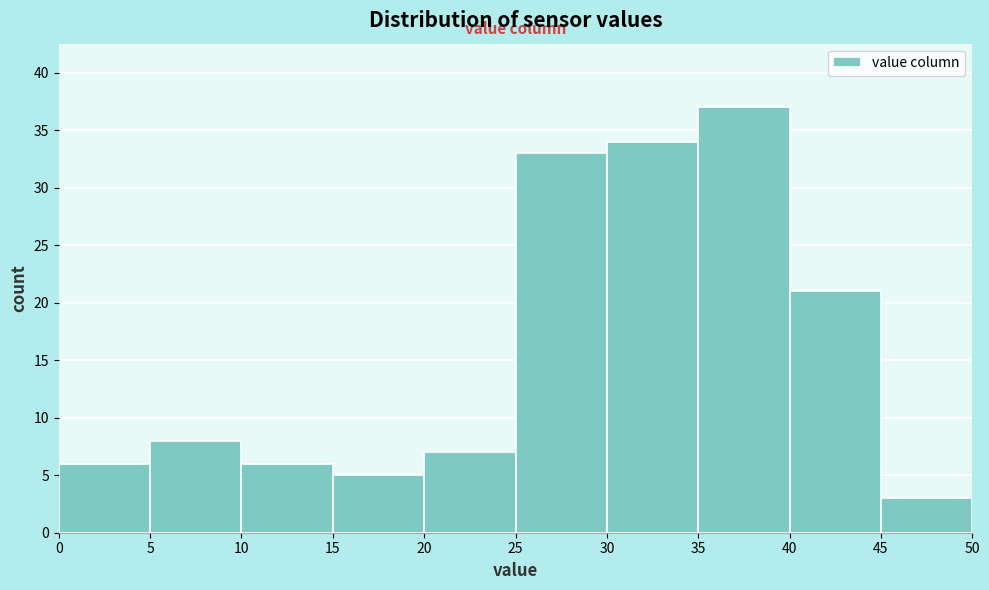

Reading left to right, transcribe this chart: for each bar, give the range it covers on the x-axis and its height. The values are not printed on the chart, so give them approximately, as read against the axis.

0 to 5: 6
5 to 10: 8
10 to 15: 6
15 to 20: 5
20 to 25: 7
25 to 30: 33
30 to 35: 34
35 to 40: 37
40 to 45: 21
45 to 50: 3